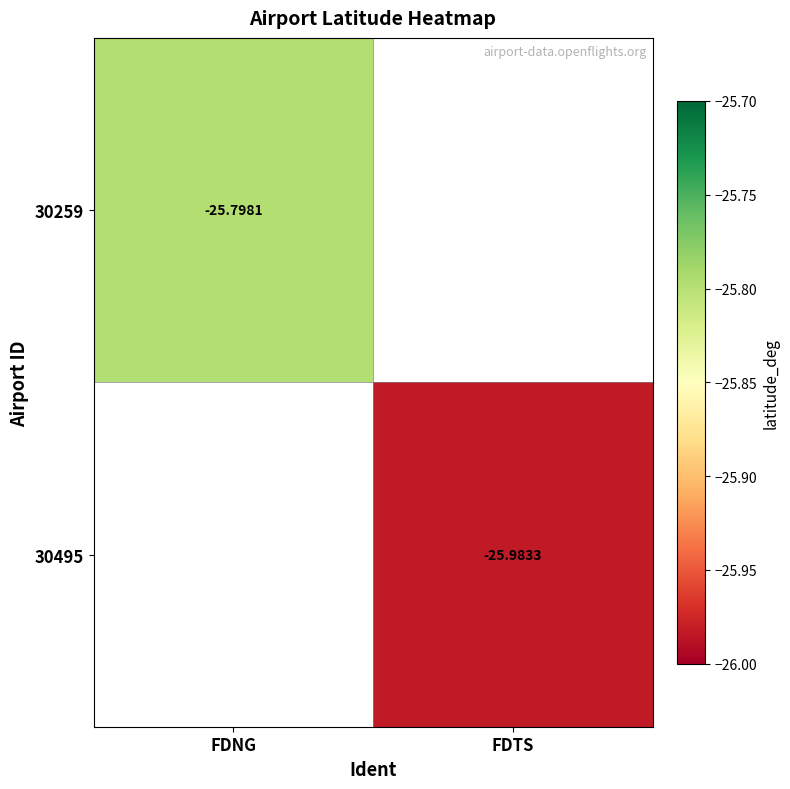

Rank the categories by 30259 value from lowest to highest.

FDNG, FDTS